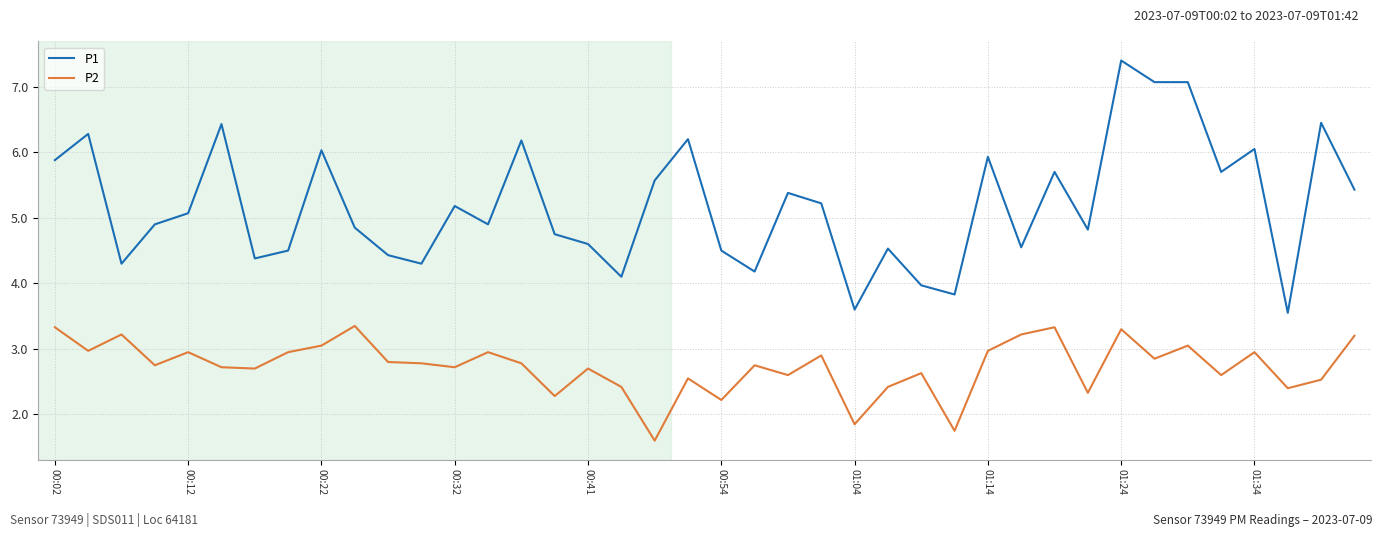

Which series has the largest total across all categories?

P1